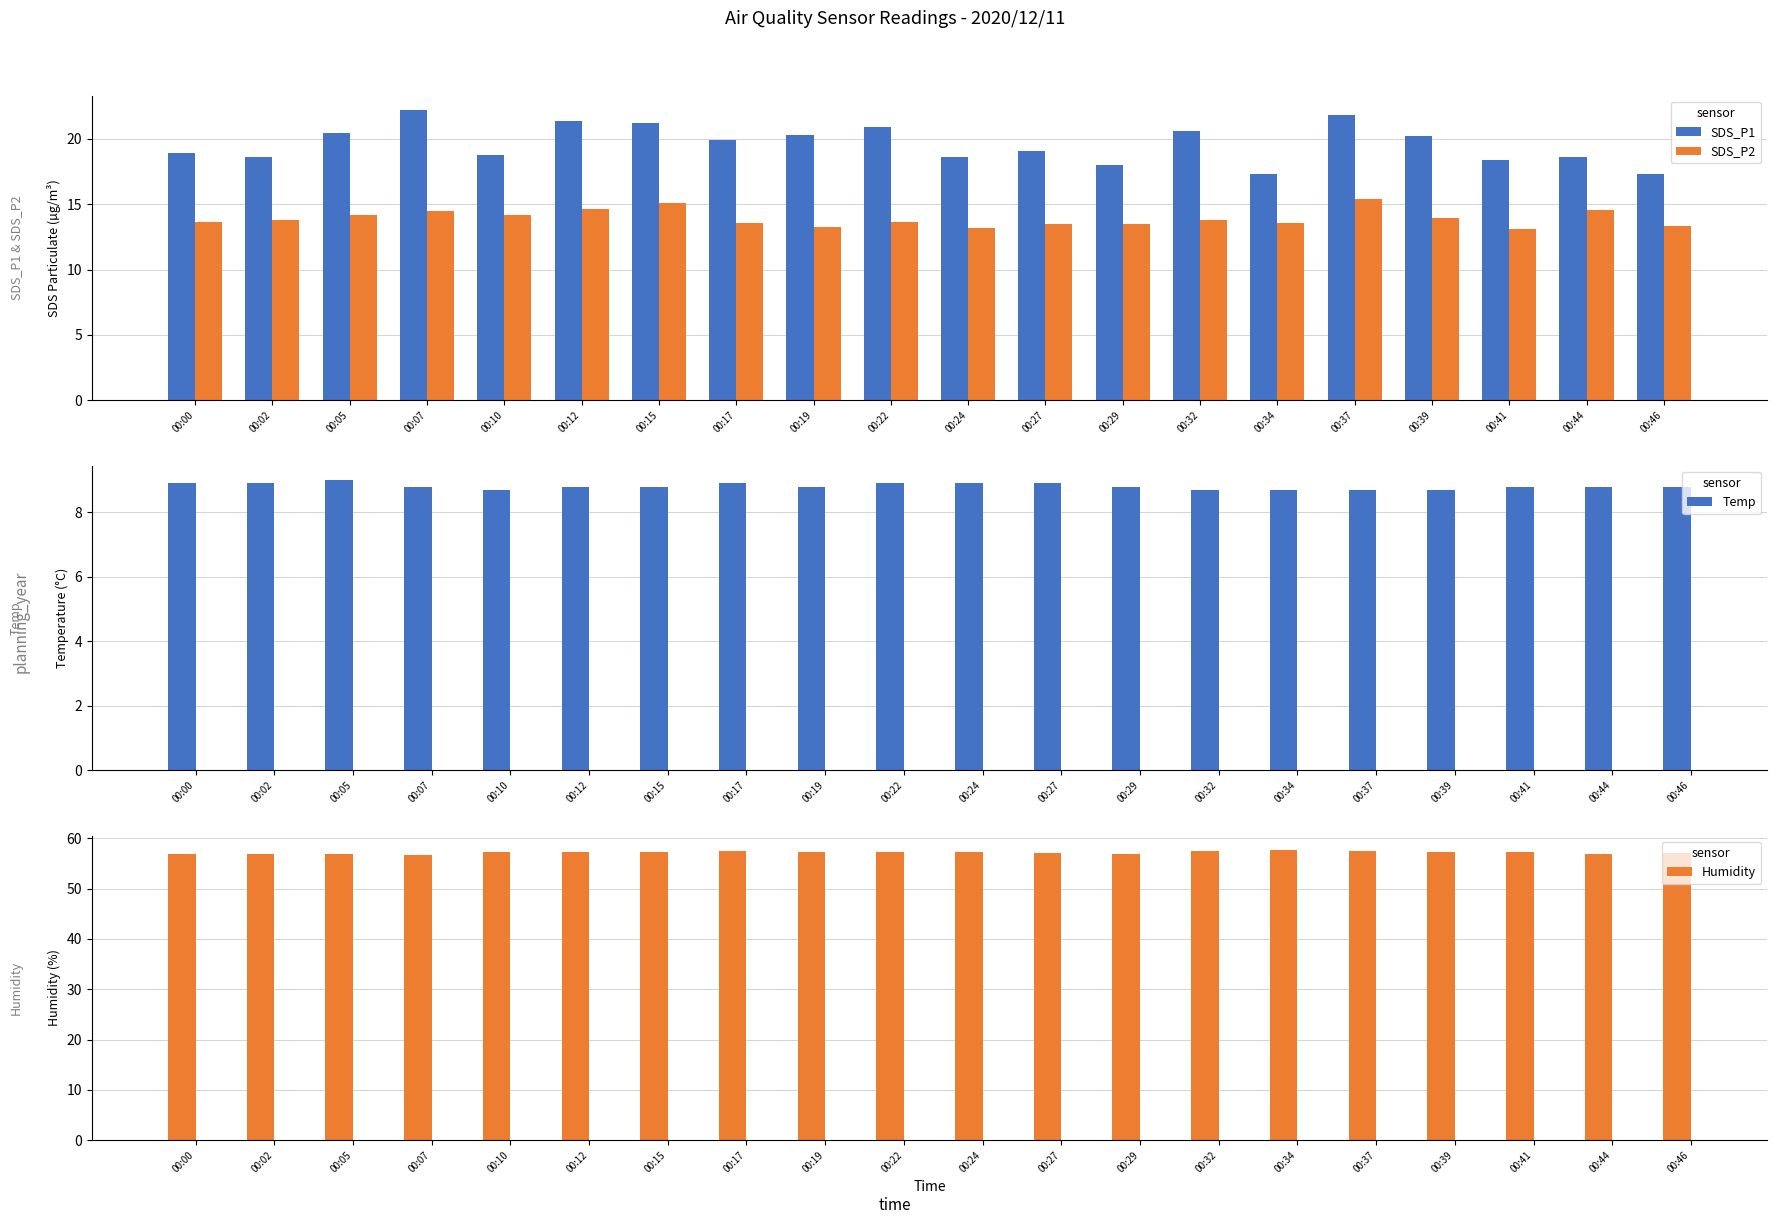

At which label is Humidity closest to 57?

00:27